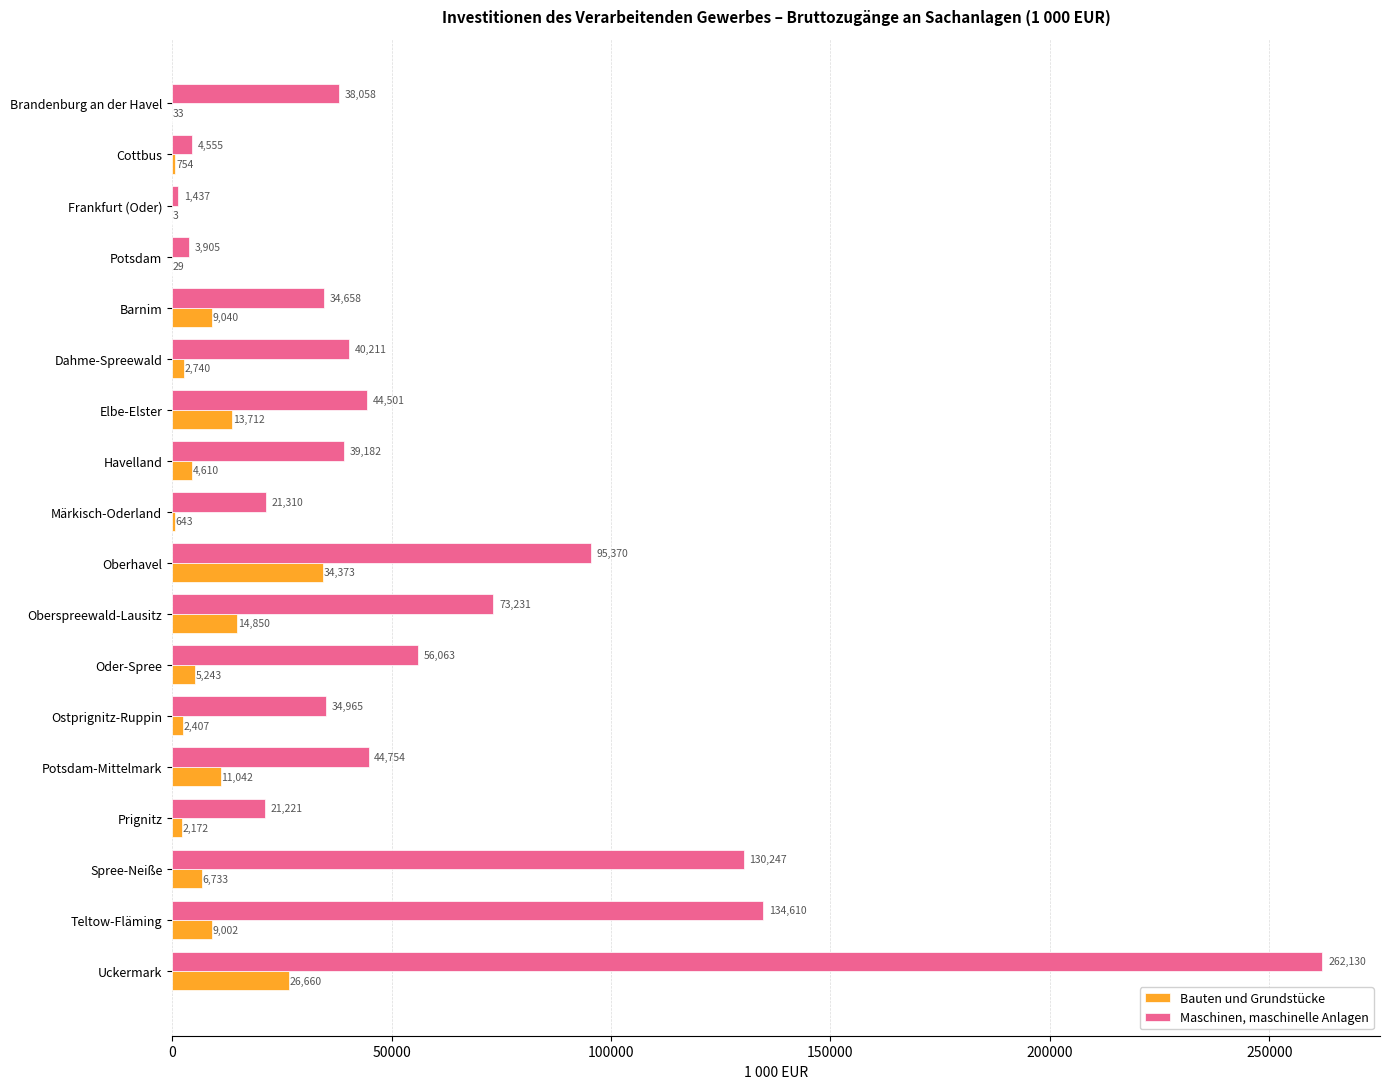

What is the sum of all Bauten und Grundstücke values?

144046